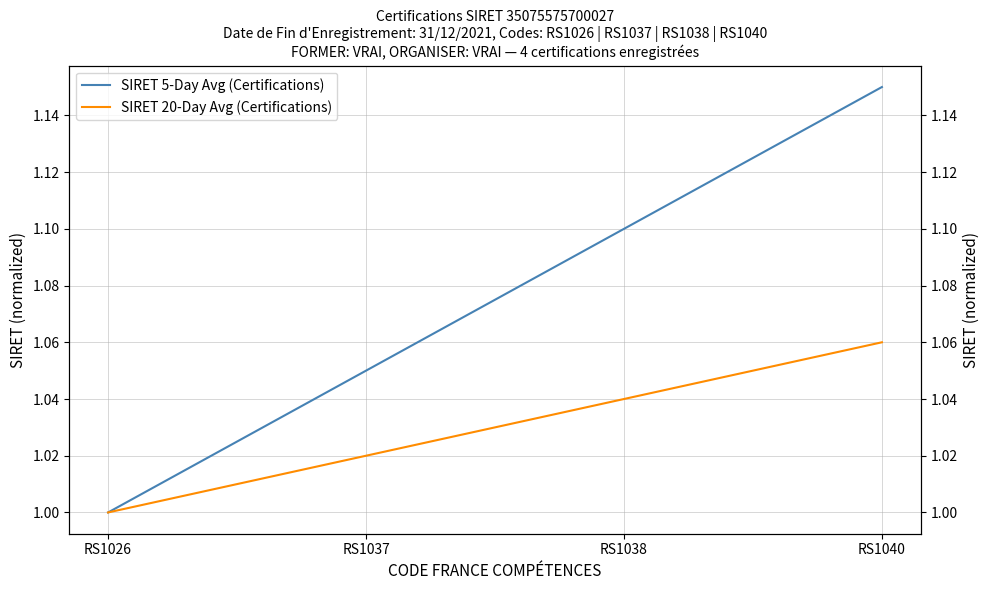

Which category has the lowest value in the SIRET 20-Day Avg (Certifications) series?

RS1026